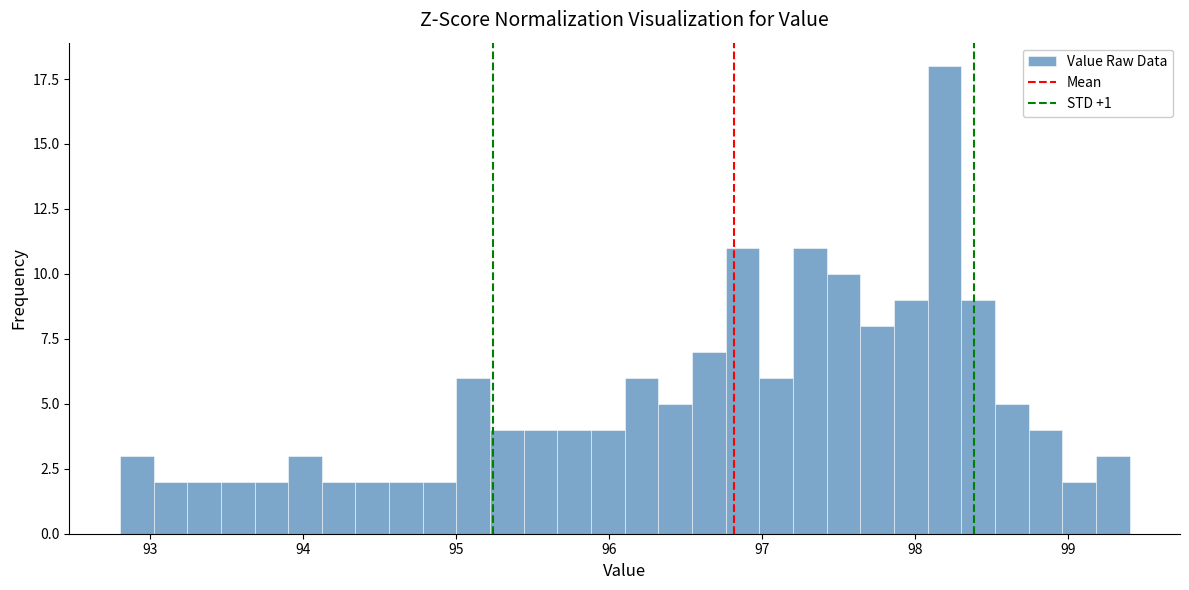

Around what value on the x-axis is the tallest bar? Give the approximate position of its centre, as read against the axis.

98.2